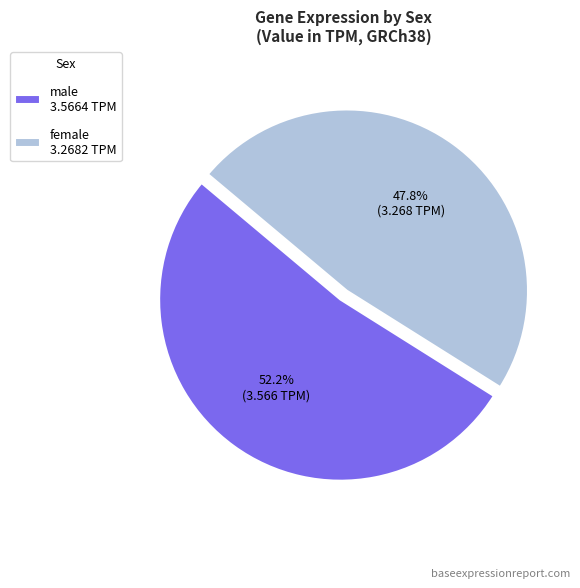

Does female 3.2682 TPM represent more than half of the total?

No